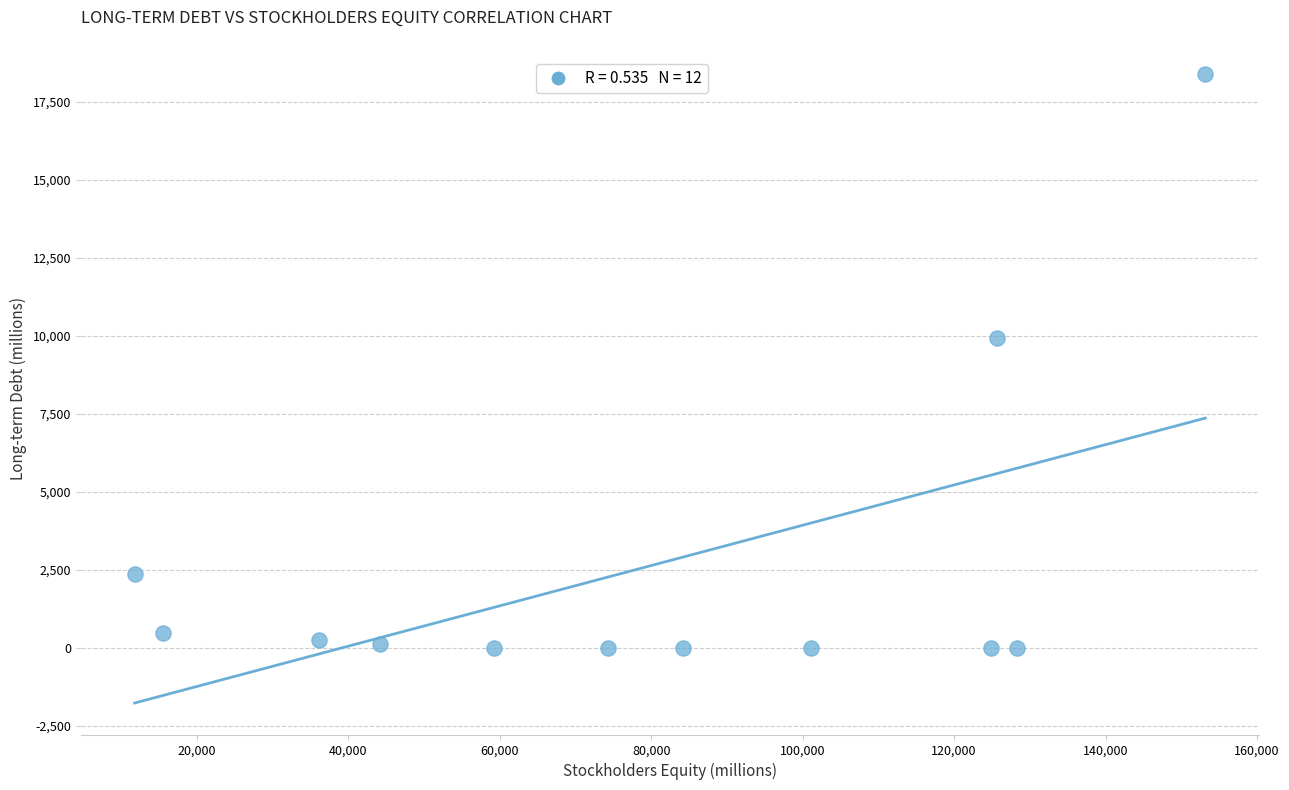

What is the range of X values (max minus min)?

141413